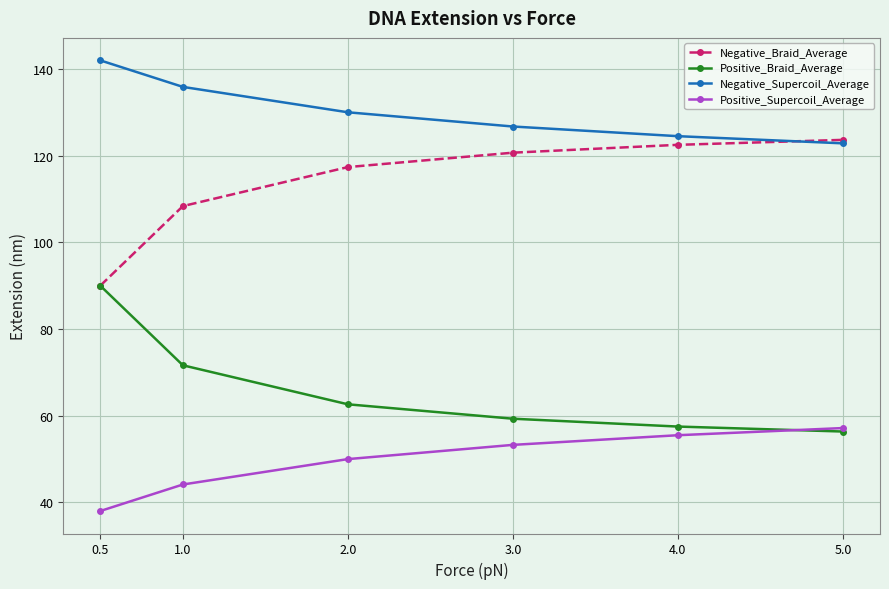

Where do Negative_Supercoil_Average and Negative_Braid_Average first cross each other?

4.0 and 5.0